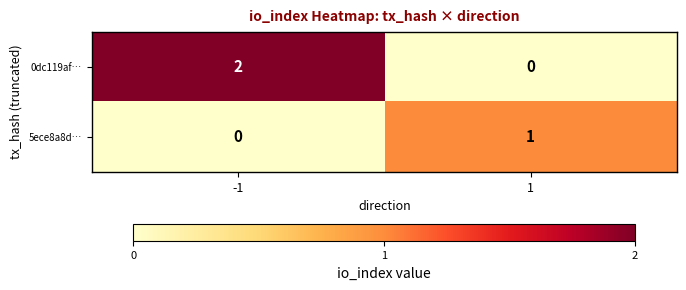

Which series has the largest total across all categories?

0dc119af…